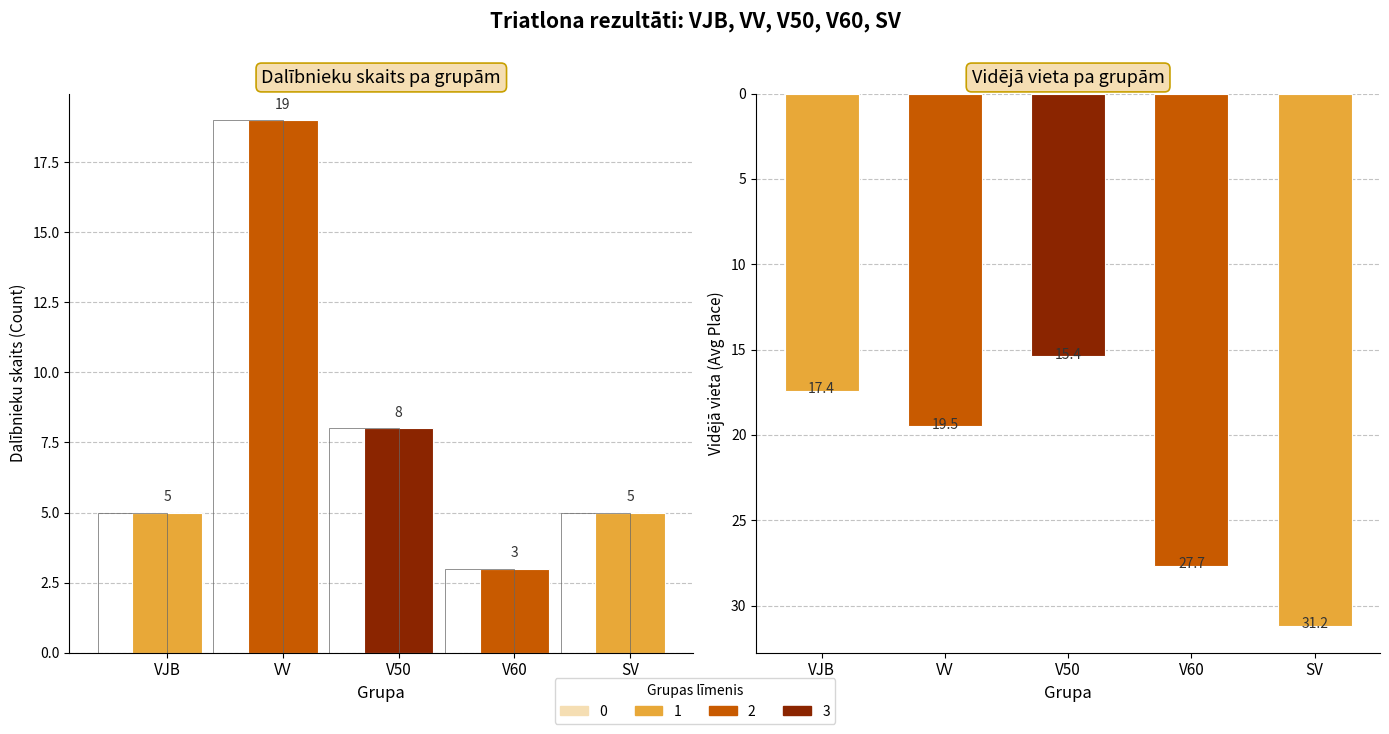

Which series changed the most between 2 and 3?

Videjais Vieta